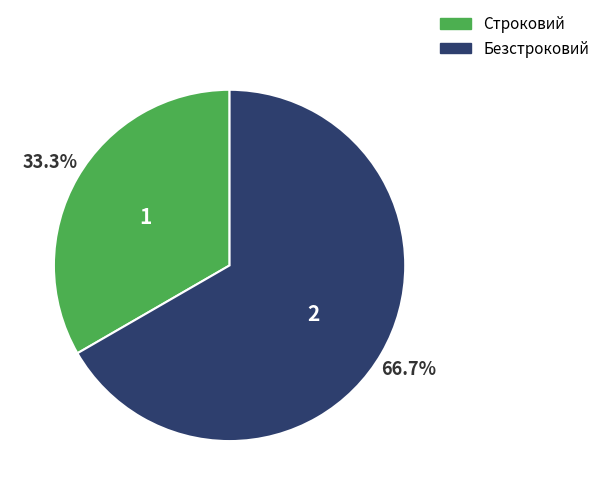

Count the number of slices in the pie.

2